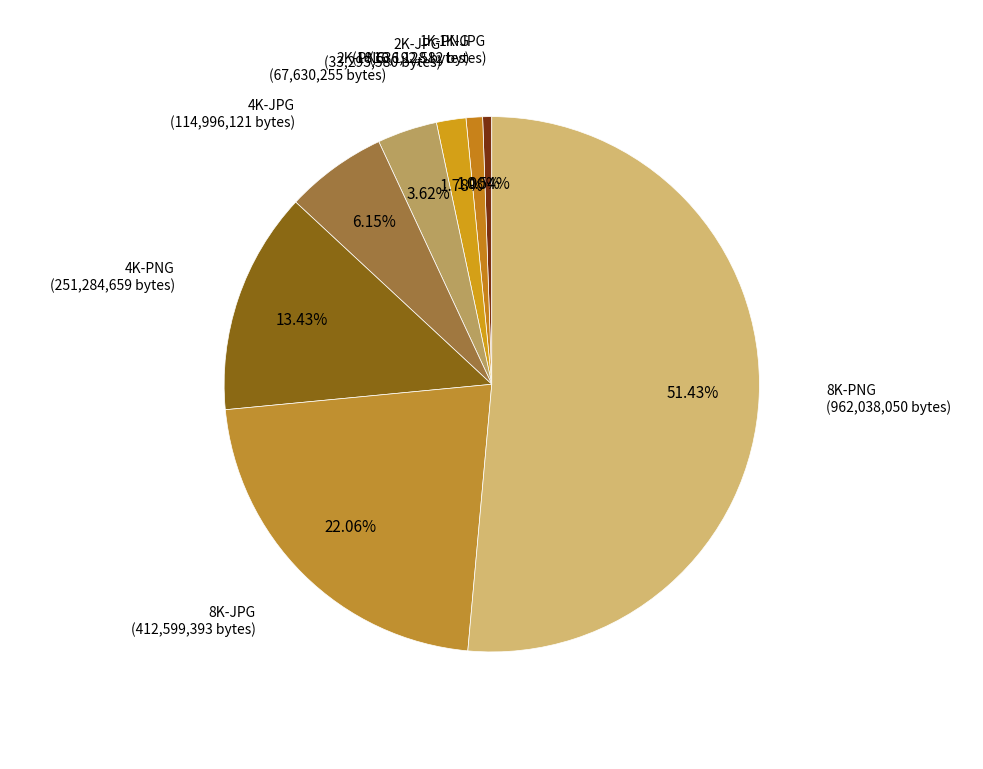

To the nearest percent, what is the difference between the largest and smallest slice percentages?

51%